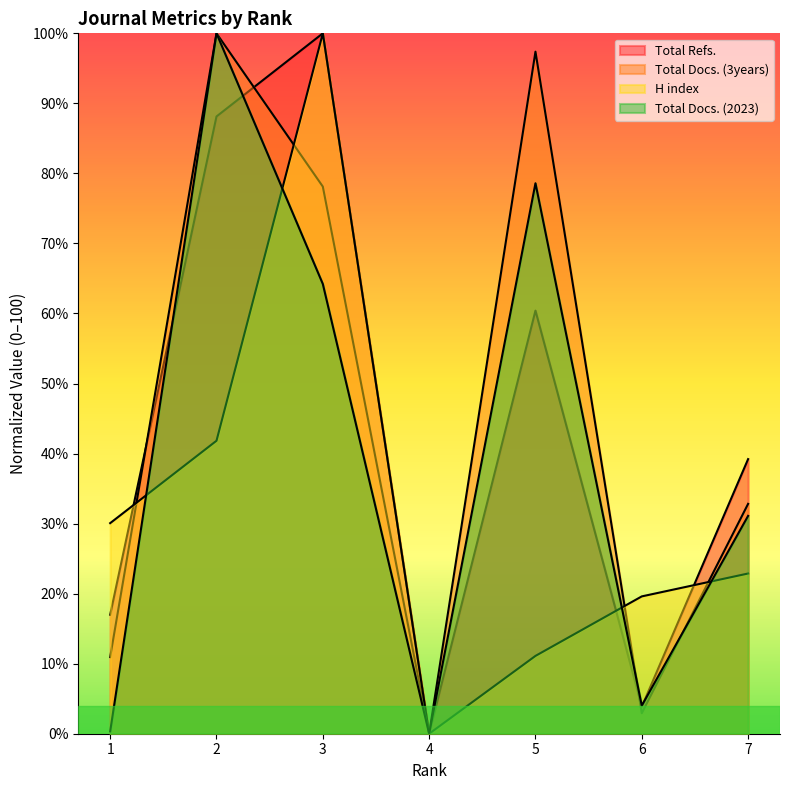

Rank the series by their maximum value, from highest to lowest.

H index, Total Docs. (2023), Total Docs. (3years), Total Refs.